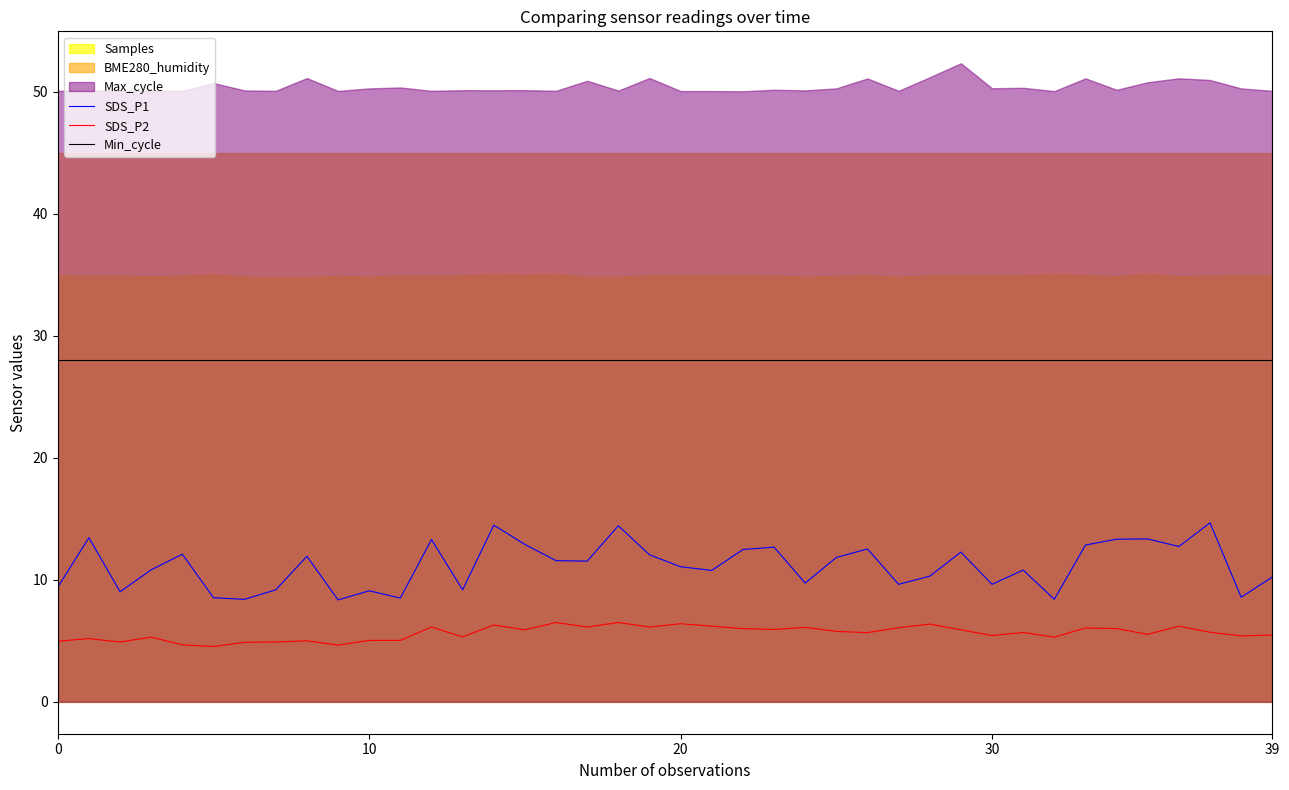

What is the minimum value shown in the chart?

4.5